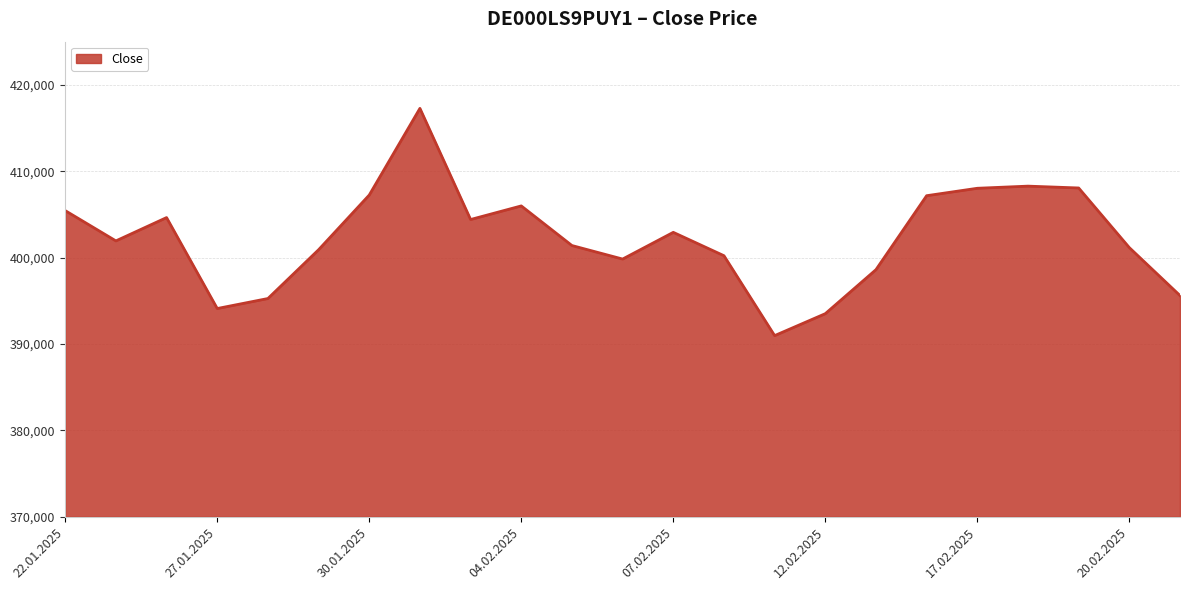

What is the greatest value displayed?

417279